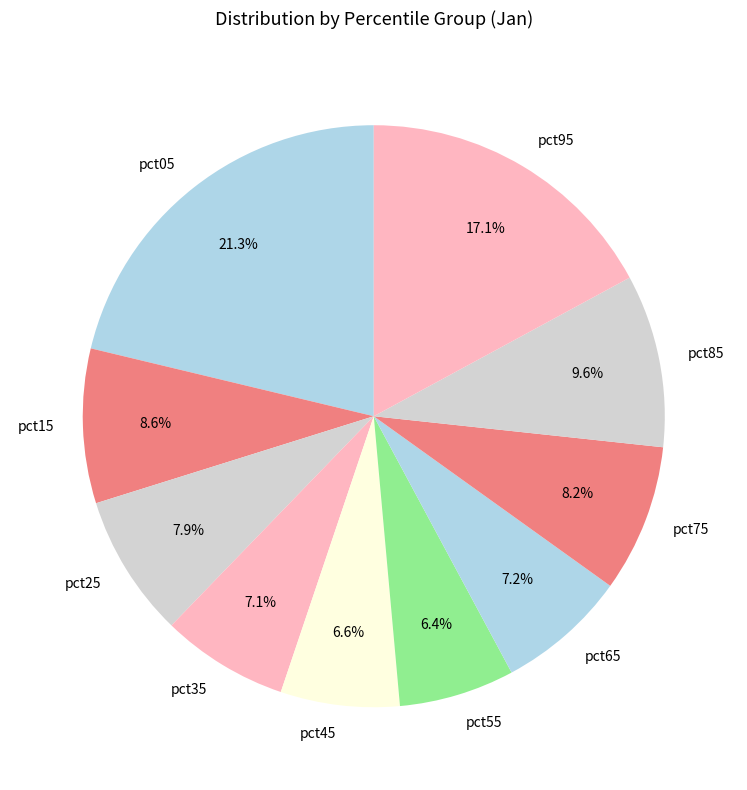

Which category has the biggest portion of the pie?

pct05